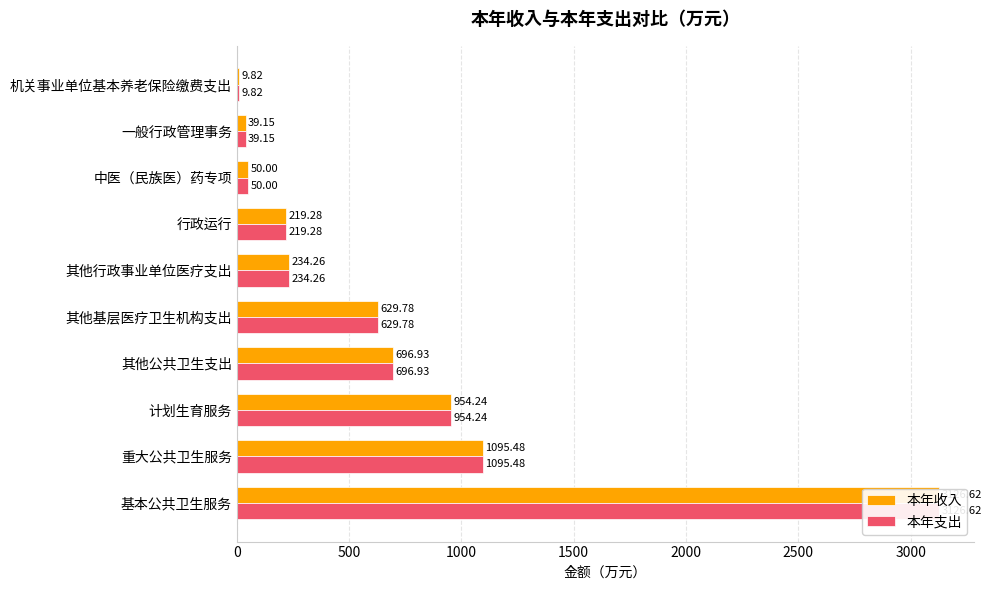

Is the value of 本年收入 at 其他公共卫生支出 greater than the value of 本年支出 at 其他公共卫生支出?

No